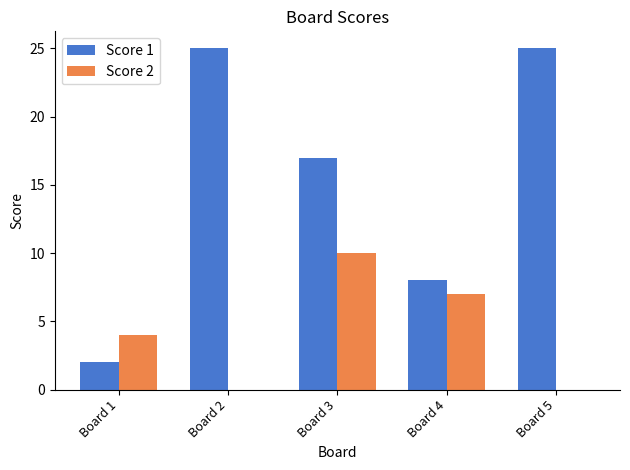

What is the highest value of the Score 1 series?

25